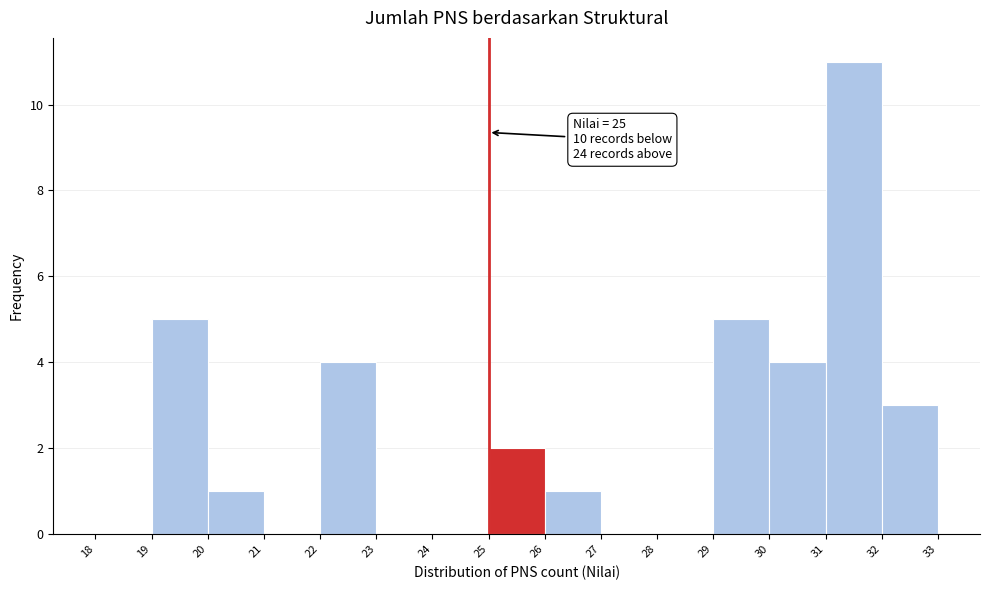

Over which range of the x-axis is the bar tallest?

31 to 32